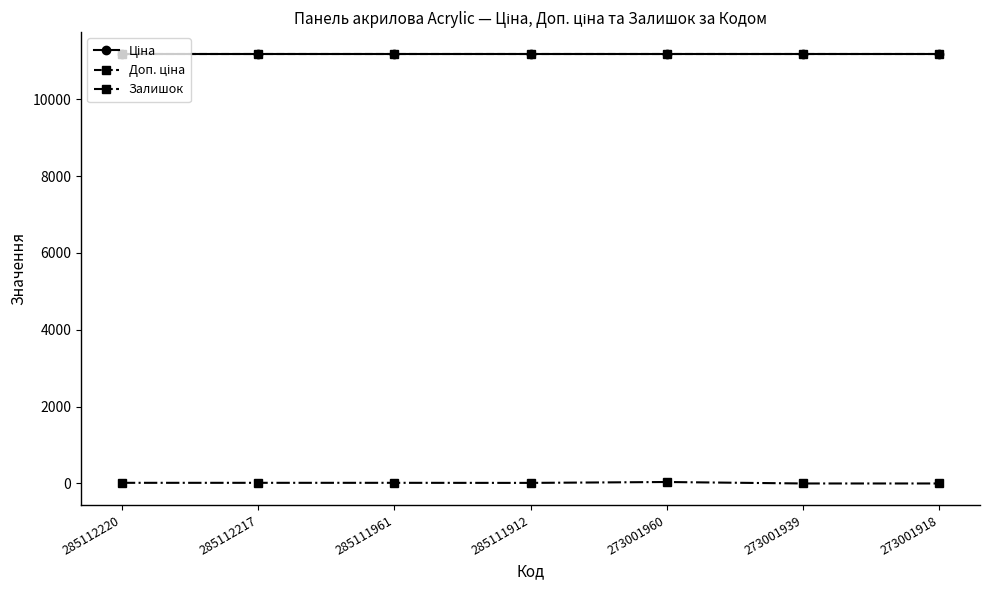

What value does the Доп. ціна series have at 285112220?

11188.2